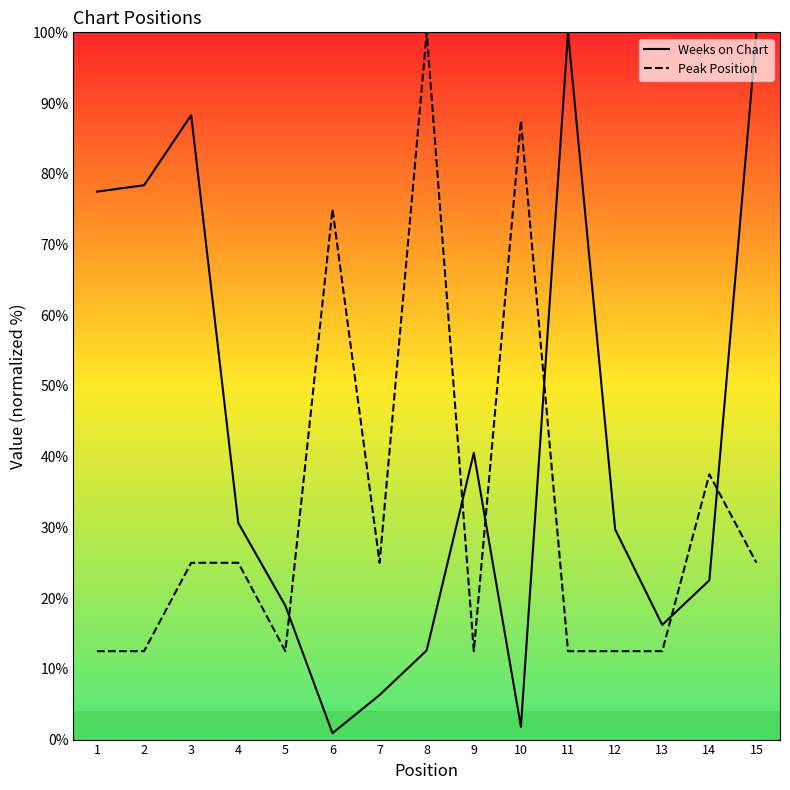

At which label does Weeks on Chart first exceed 29?

1